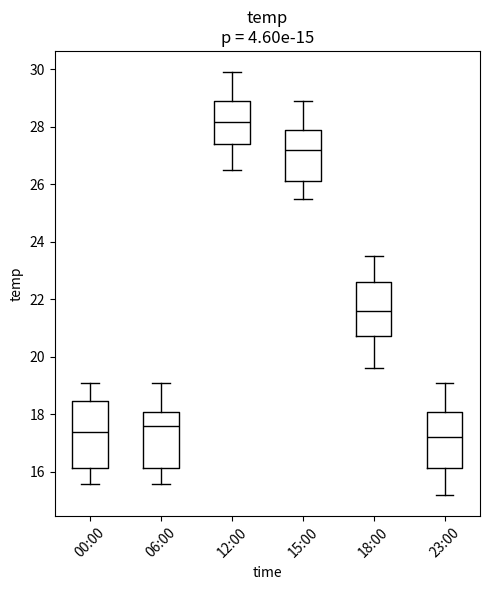

Which box's median line is the highest?

12:00